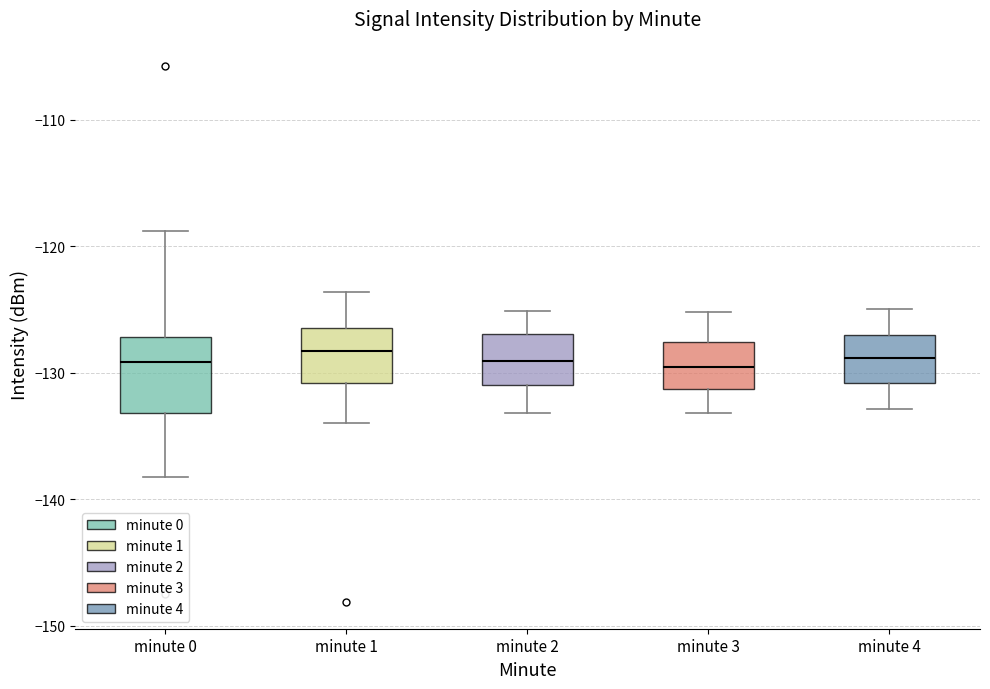

Reading left to right, read every box against the y-axis: the position of its median line, the range the box covers, and the ends of its whiskers. The values are not printed on the chart, so give them approximately, as read against the axis.

minute 0: median -129, box -133 to -127, whiskers -138 to -119
minute 1: median -128, box -131 to -126, whiskers -134 to -124
minute 2: median -129, box -131 to -127, whiskers -133 to -125
minute 3: median -130, box -131 to -128, whiskers -133 to -125
minute 4: median -129, box -131 to -127, whiskers -133 to -125